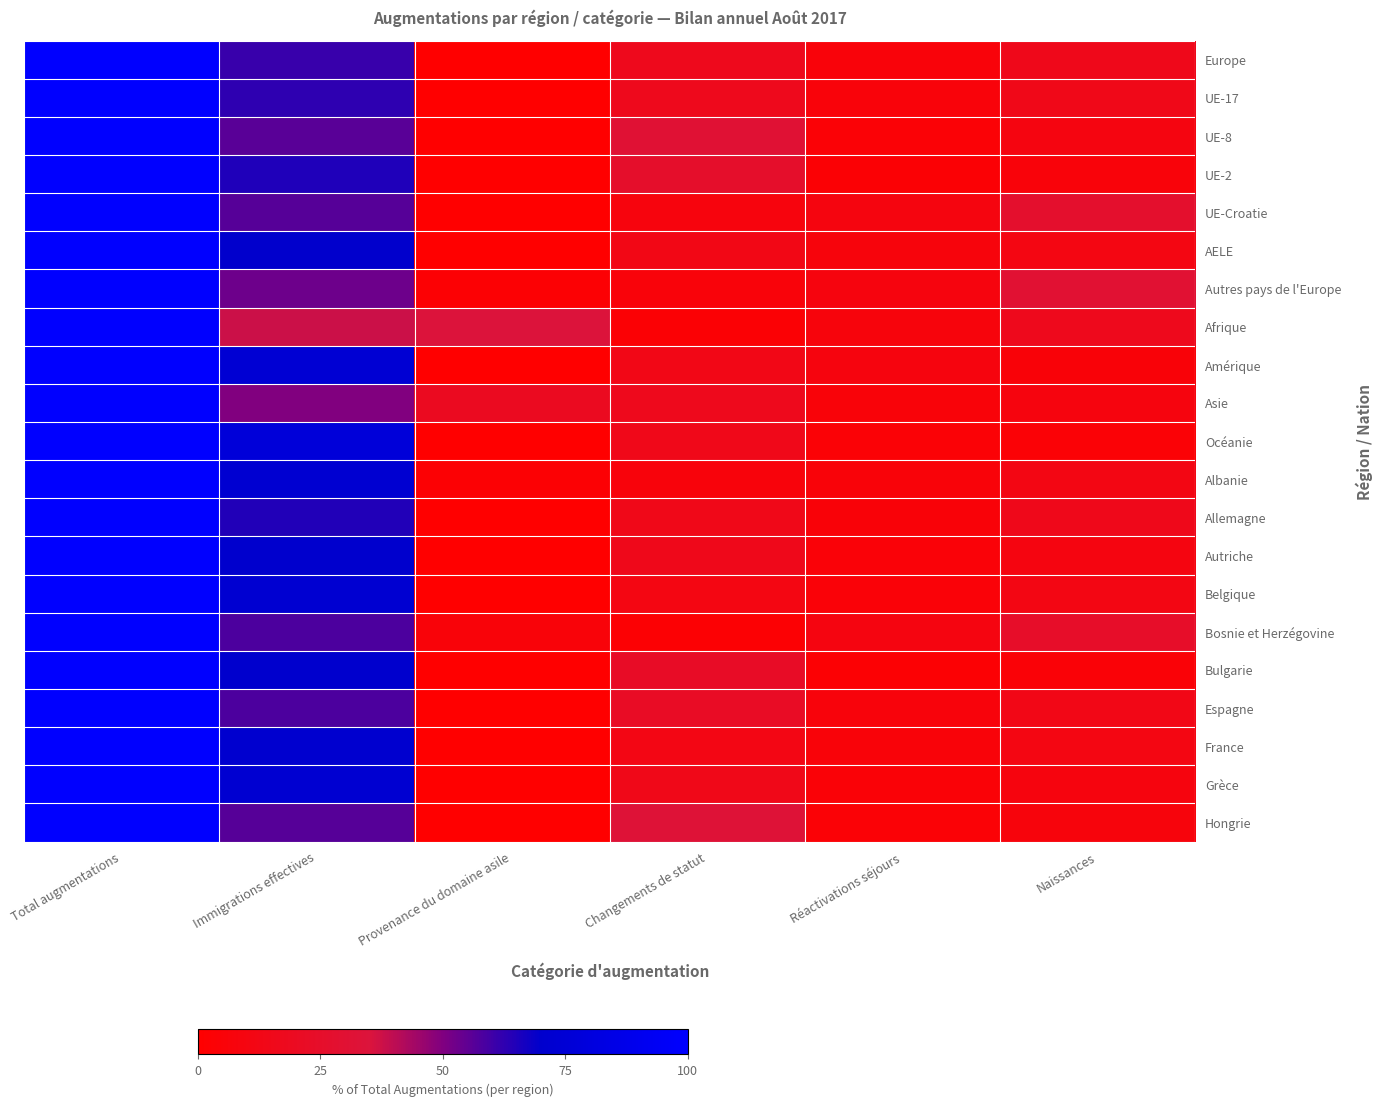

Which series has the largest range (max minus min)?

UE-17